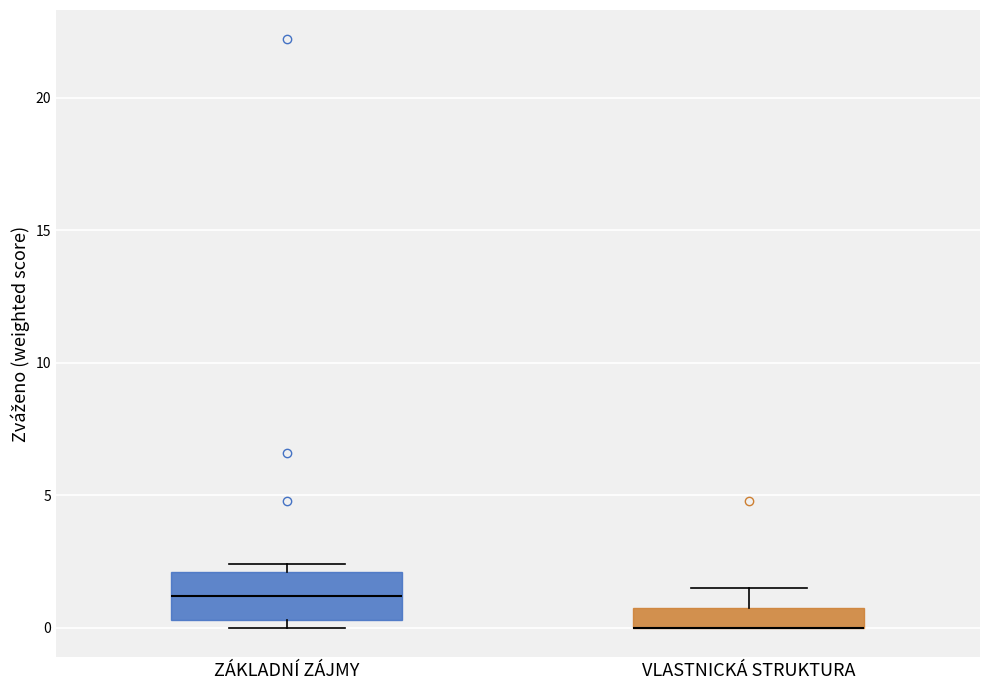

Reading left to right, read every box against the y-axis: the position of its median line, the range the box covers, and the ends of its whiskers. The values are not printed on the chart, so give them approximately, as read against the axis.

ZÁKLADNÍ ZÁJMY: median 1.0, box 0.5 to 2.0, whiskers 0.0 to 2.5
VLASTNICKÁ STRUKTURA: median 0.0 (drawn on the box's lower edge), box 0.0 to 1.0, whiskers 0.0 to 1.5